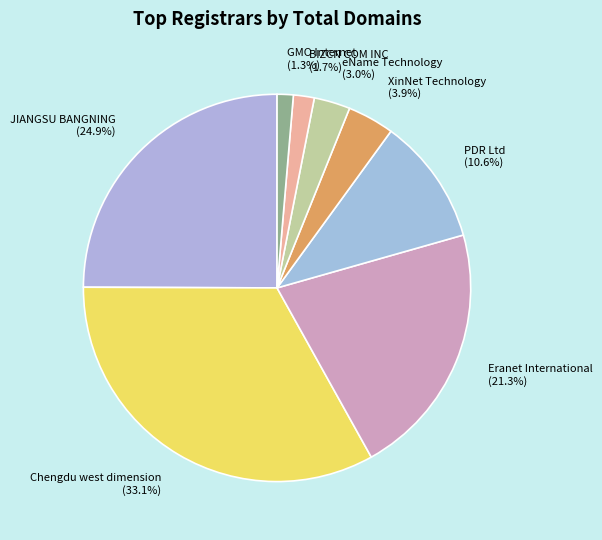

Is there a majority slice in this chart?

No